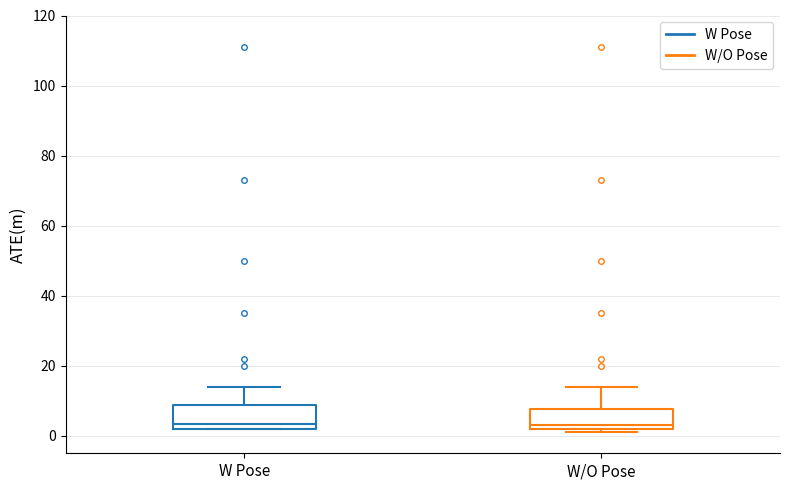

Reading left to right, read every box against the y-axis: the position of its median line, the range the box covers, and the ends of its whiskers. The values are not printed on the chart, so give them approximately, as read against the axis.

W Pose: median 4, box 2 to 8, whiskers 2 to 14
W/O Pose: median 4, box 2 to 8, whiskers 2 (just below the box's lower edge) to 14